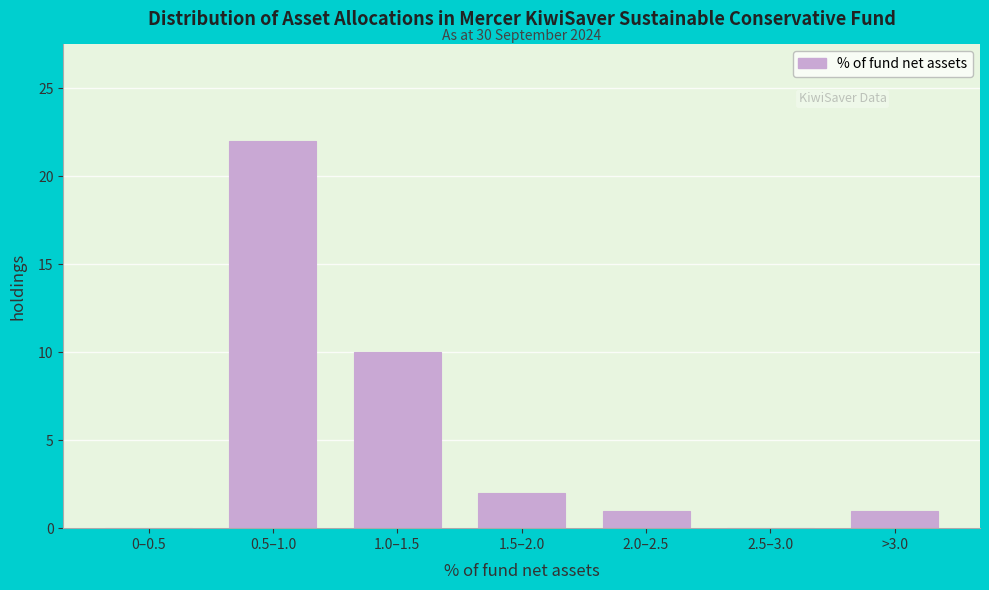

Reading left to right, list all the values displayed in this chart.

0–0.5=0	0.5–1.0=22	1.0–1.5=10	1.5–2.0=2	2.0–2.5=1	2.5–3.0=0	>3.0=1